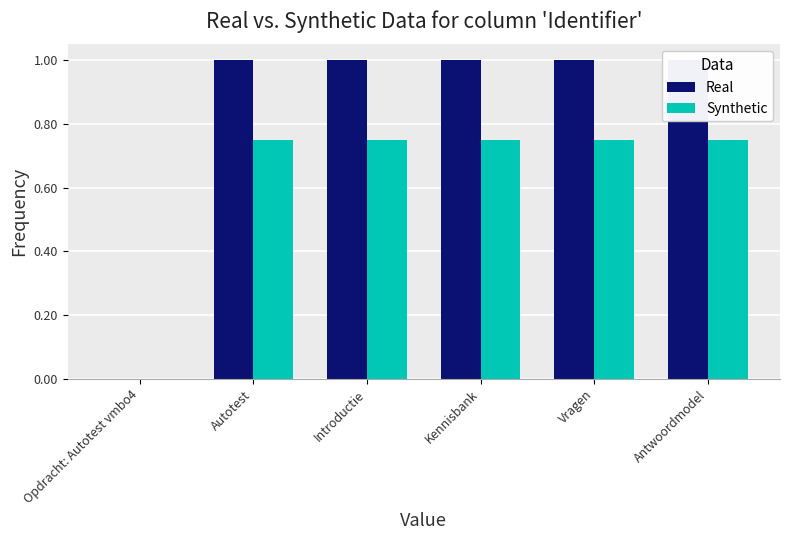

List the labels in order of Real value, smallest first.

Opdracht: Autotest vmbo4, Autotest, Introductie, Kennisbank, Vragen, Antwoordmodel